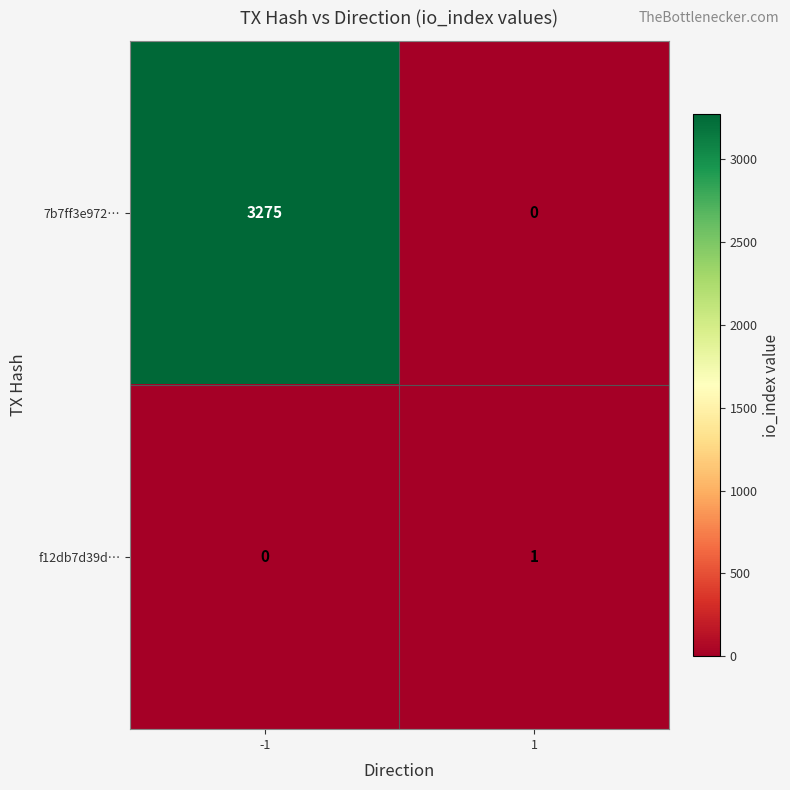

The f12db7d39d… series shows 0 at -1. True or false?

True